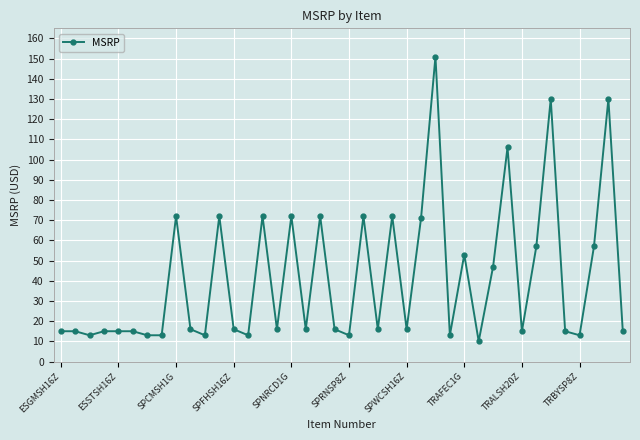

Reading left to right, extract all data points from this chart.

15.0	15.0	13.0	15.0	15.0	15.0	13.0	13.0	72.0	16.0	13.0	72.0	16.0	13.0	72.0	16.0	72.0	16.0	72.0	16.0	13.0	72.0	16.0	72.0	16.0	71.0	151.0	13.0	53.0	10.0	47.0	106.0	15.0	57.0	130.0	15.0	13.0	57.0	130.0	15.0